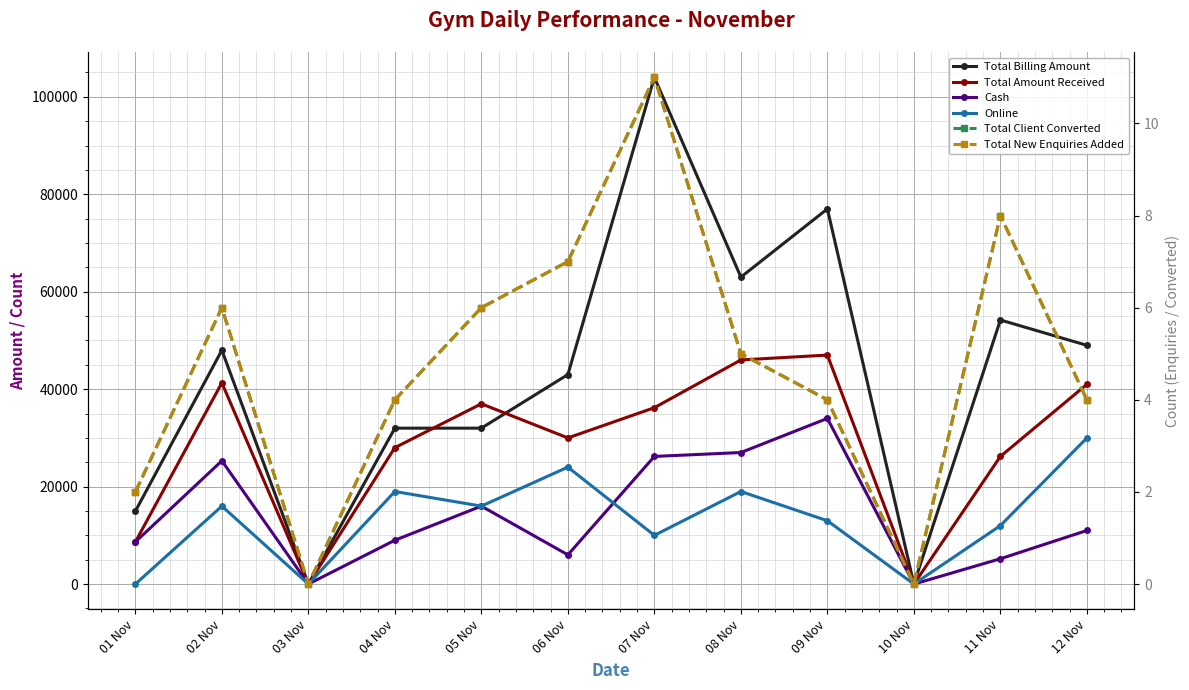

What position from the right is 06 Nov?

7